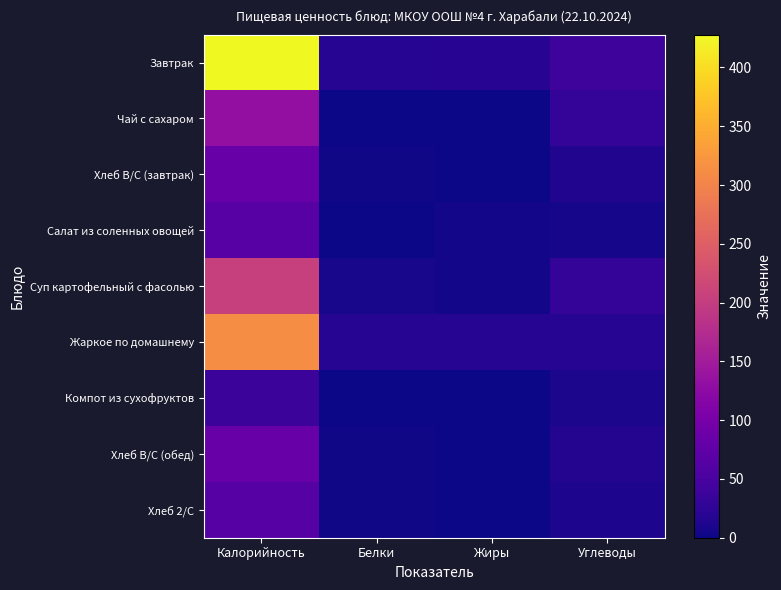

Reading left to right, what are all the values shown in this chart?

Завтрак: Калорийность=428	Белки=18	Жиры=19	Углеводы=40
Чай с сахаром: Калорийность=132	Белки=1	Жиры=0	Углеводы=29
Хлеб В/С (завтрак): Калорийность=82	Белки=3	Жиры=0	Углеводы=14
Салат из соленных овощей: Калорийность=66	Белки=1	Жиры=4	Углеводы=6
Суп картофельный с фасолью: Калорийность=204	Белки=7	Жиры=4	Углеводы=31
Жаркое по домашнему: Калорийность=312	Белки=18	Жиры=18	Углеводы=17
Компот из сухофруктов: Калорийность=38	Белки=0	Жиры=0	Углеводы=9
Хлеб В/С (обед): Калорийность=82	Белки=3	Жиры=0	Углеводы=16
Хлеб 2/С: Калорийность=64	Белки=2	Жиры=0	Углеводы=11